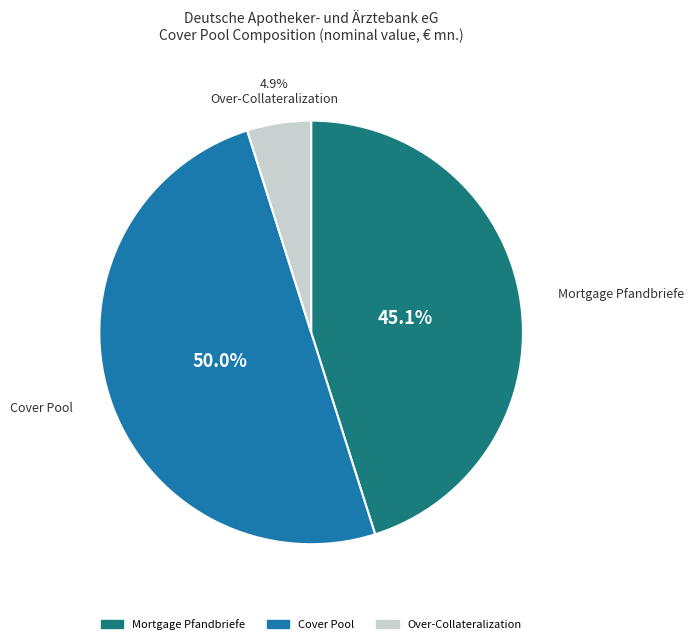

How many segments does this pie chart have?

3